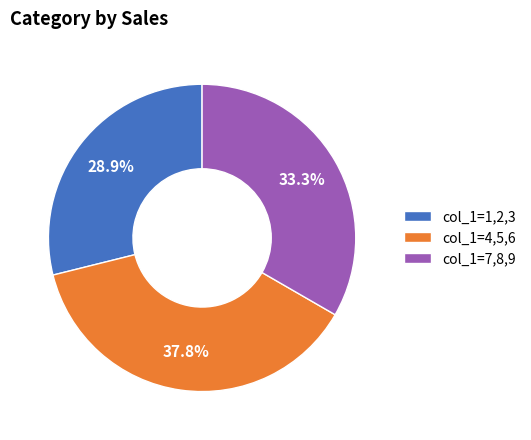

How many slices are in this pie chart?

3